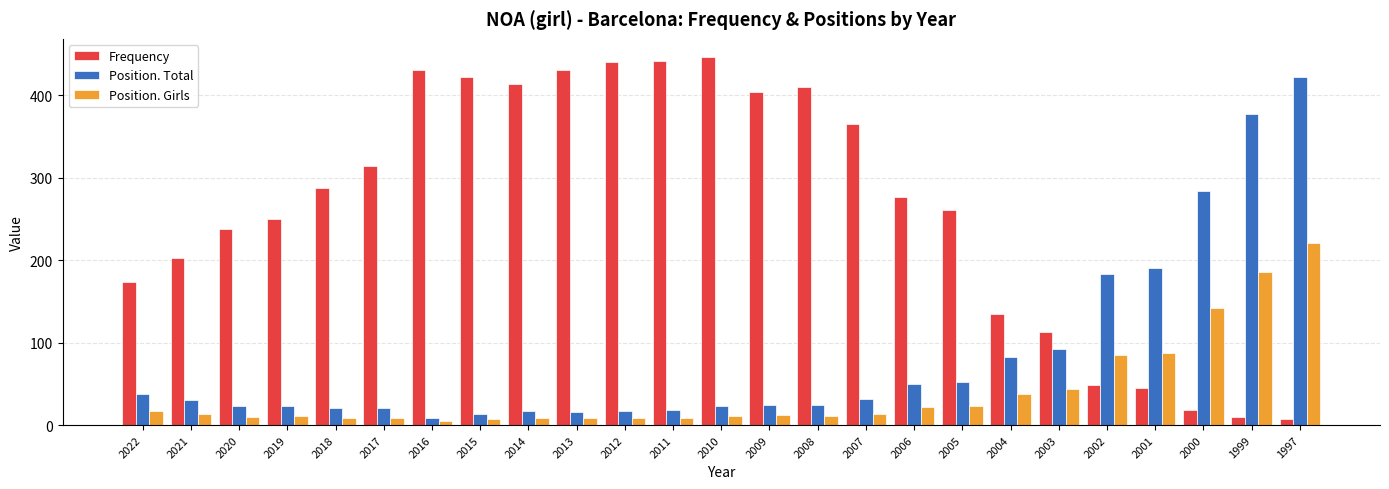

What is the total value across all series at 2005?

336